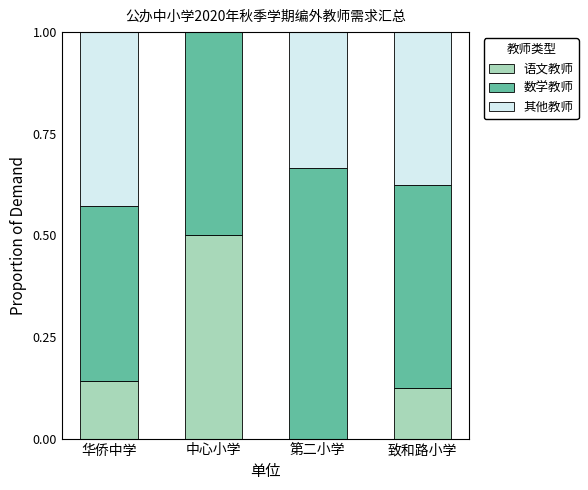

What is the sum of the 语文教师 values at 中心小学 and 致和路小学?

0.6